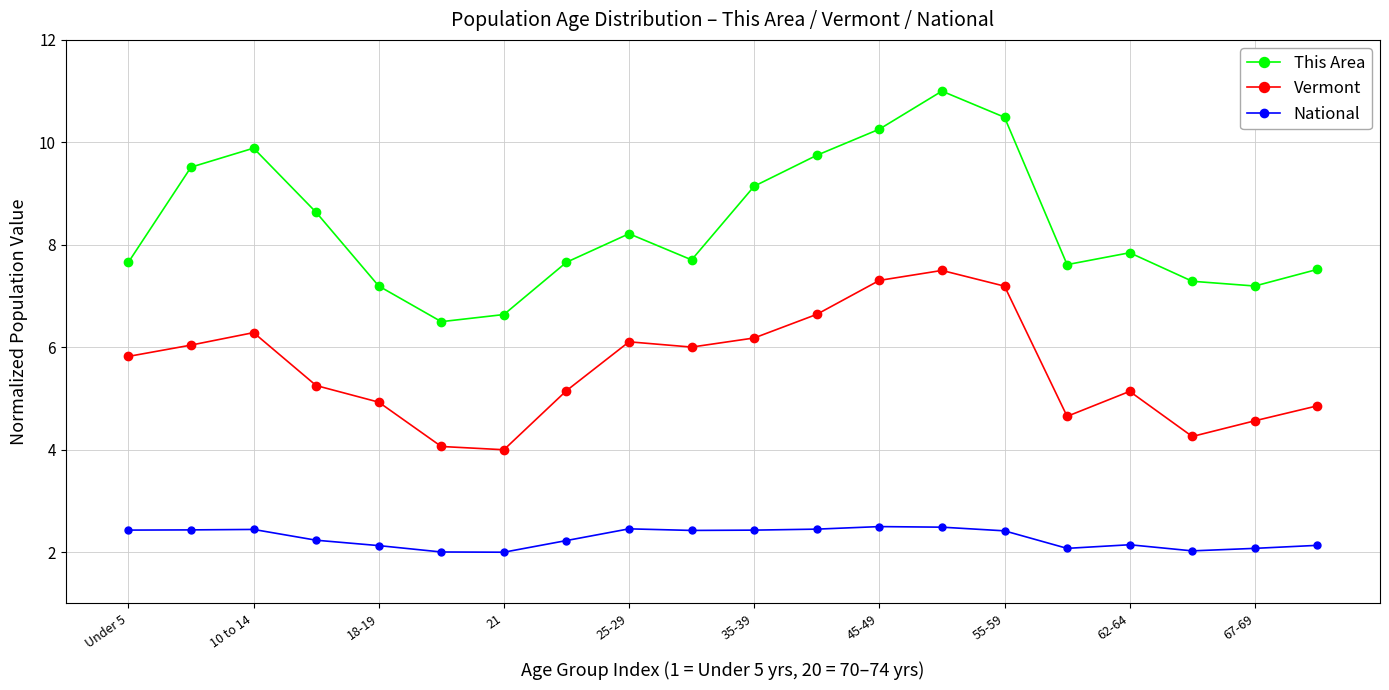

Which series has the largest range (max minus min)?

This Area